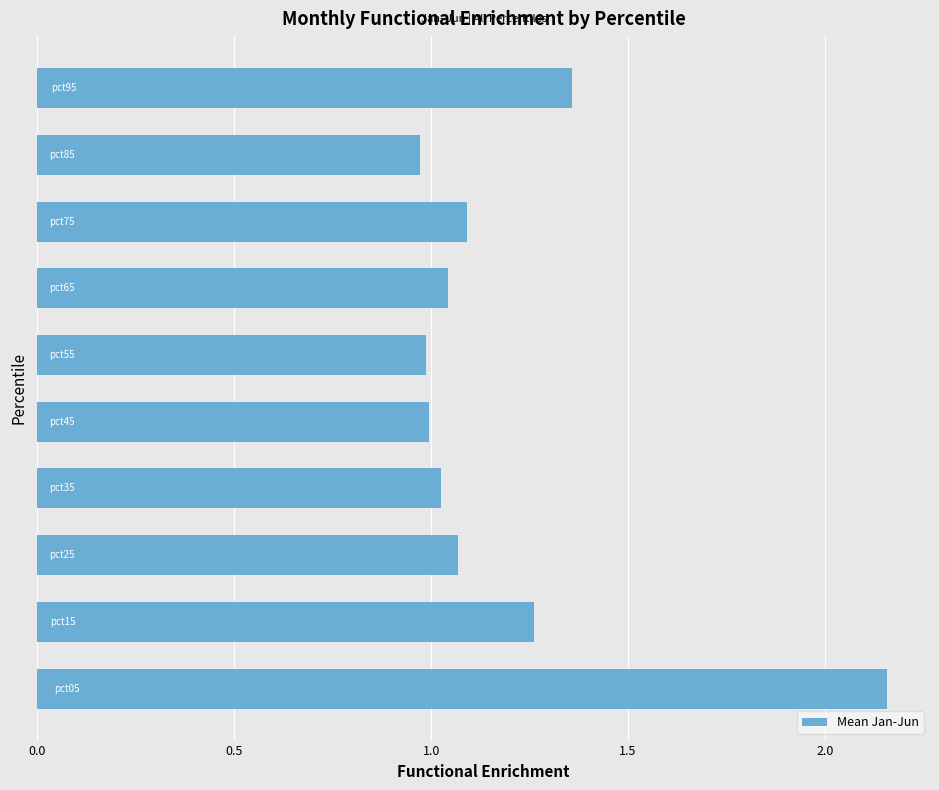

What is the difference between the second highest and minimum values?

0.4